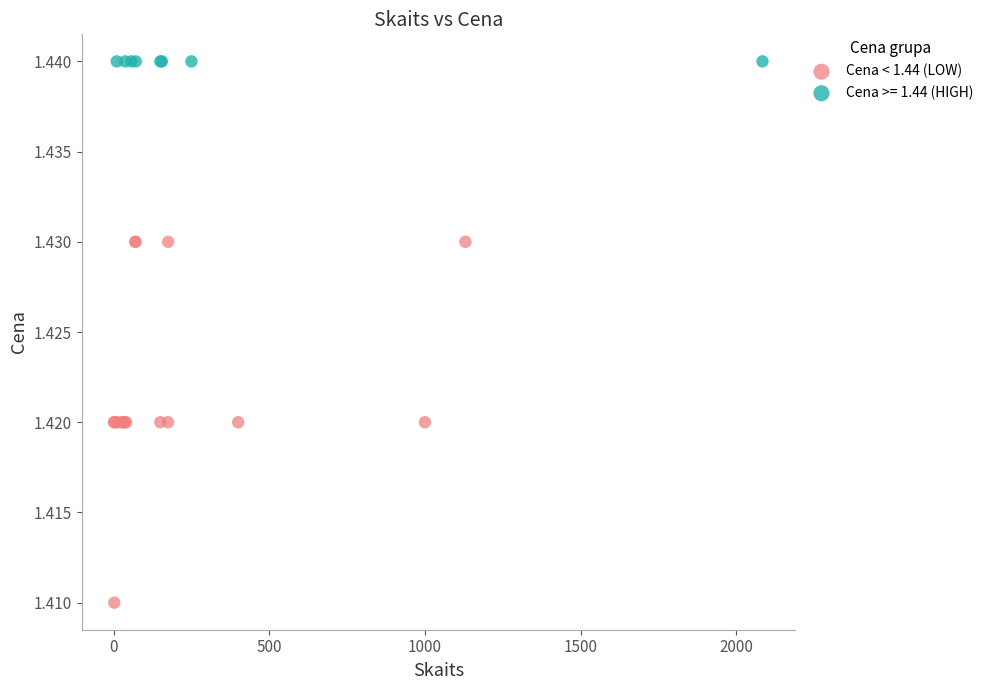

Which series reaches the maximum Y coordinate?

Cena >= 1.44 (HIGH)